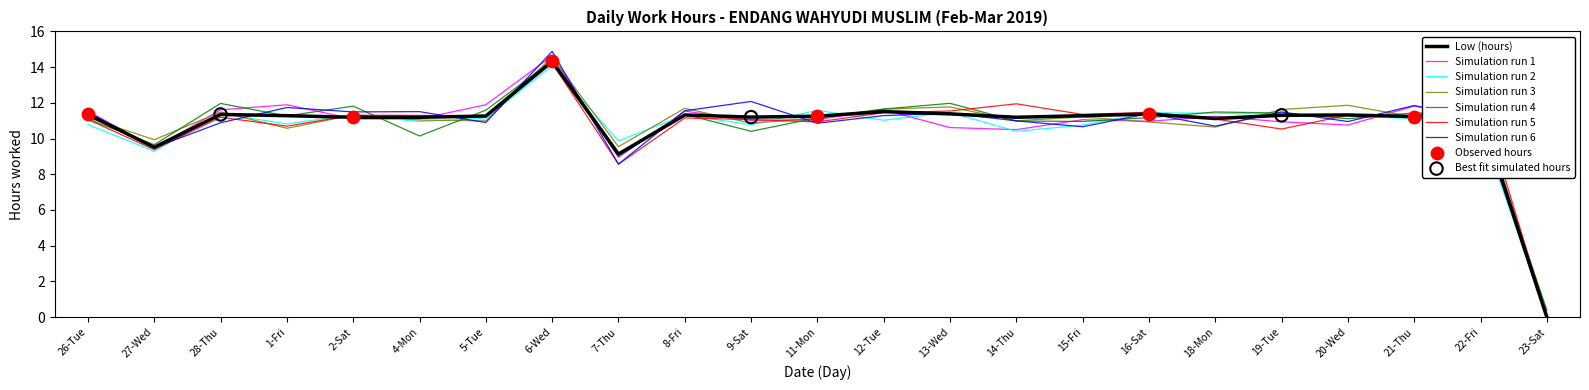

What is the difference between the highest and lowest values at 28-Thu?

1.1